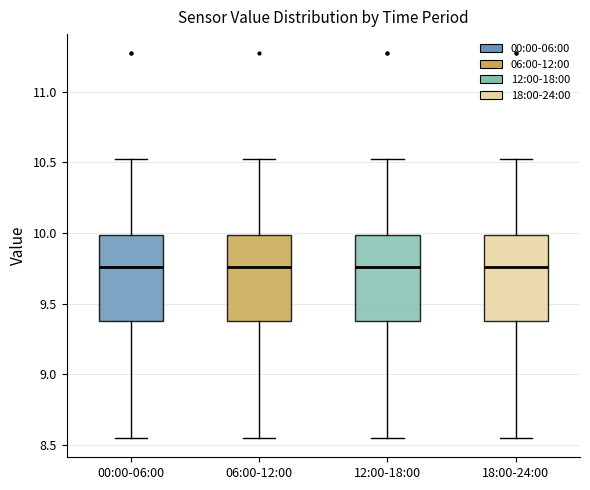

Reading left to right, transcribe this box plot: for each box, give where its median line is, the range the box spans, and where its two whiskers end, as read against the y-axis. The values are not printed on the chart, so give them approximately, as read against the axis.

00:00-06:00: median 9.75, box 9.40 to 10.00, whiskers 8.55 to 10.50
06:00-12:00: median 9.75, box 9.40 to 10.00, whiskers 8.55 to 10.50
12:00-18:00: median 9.75, box 9.40 to 10.00, whiskers 8.55 to 10.50
18:00-24:00: median 9.75, box 9.40 to 10.00, whiskers 8.55 to 10.50